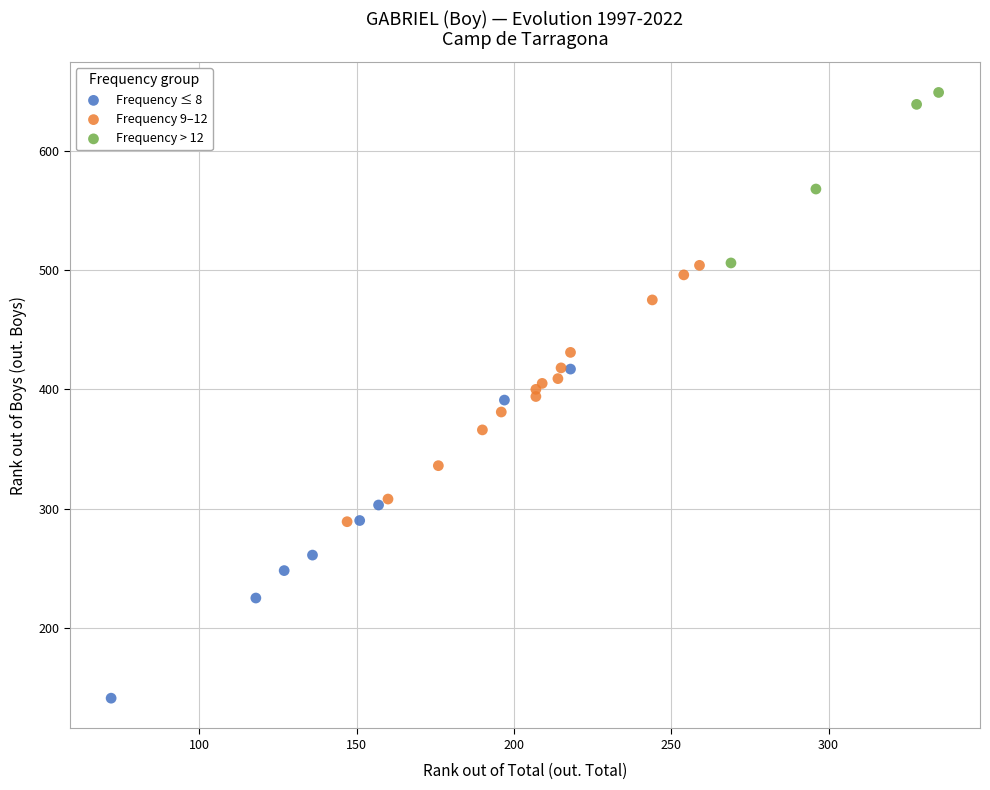

Which series has the largest Y range (max minus min)?

Frequency ≤ 8